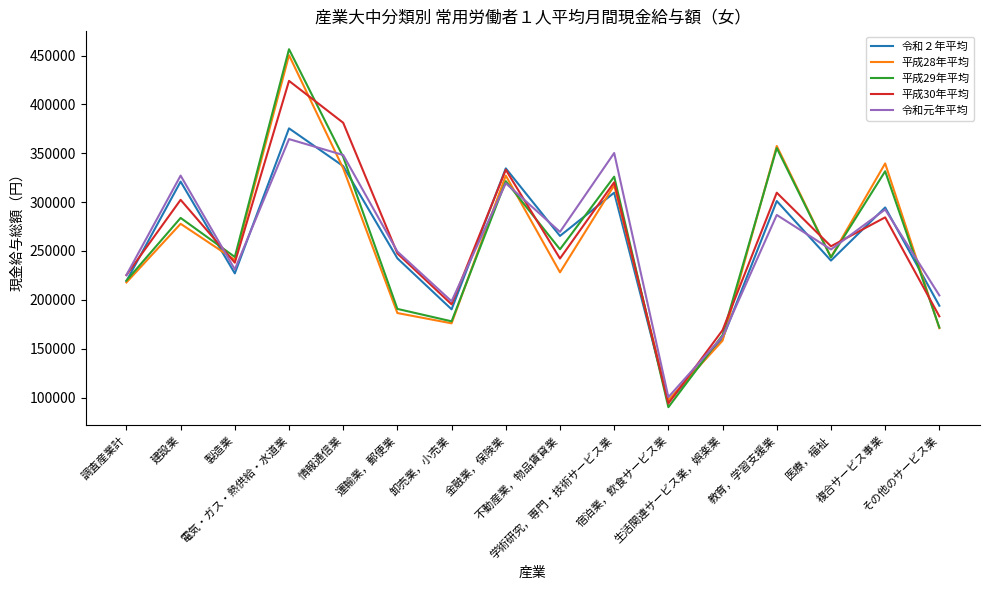

At which category is the sum across all series the highest?

電気・ガス・熱供給・水道業